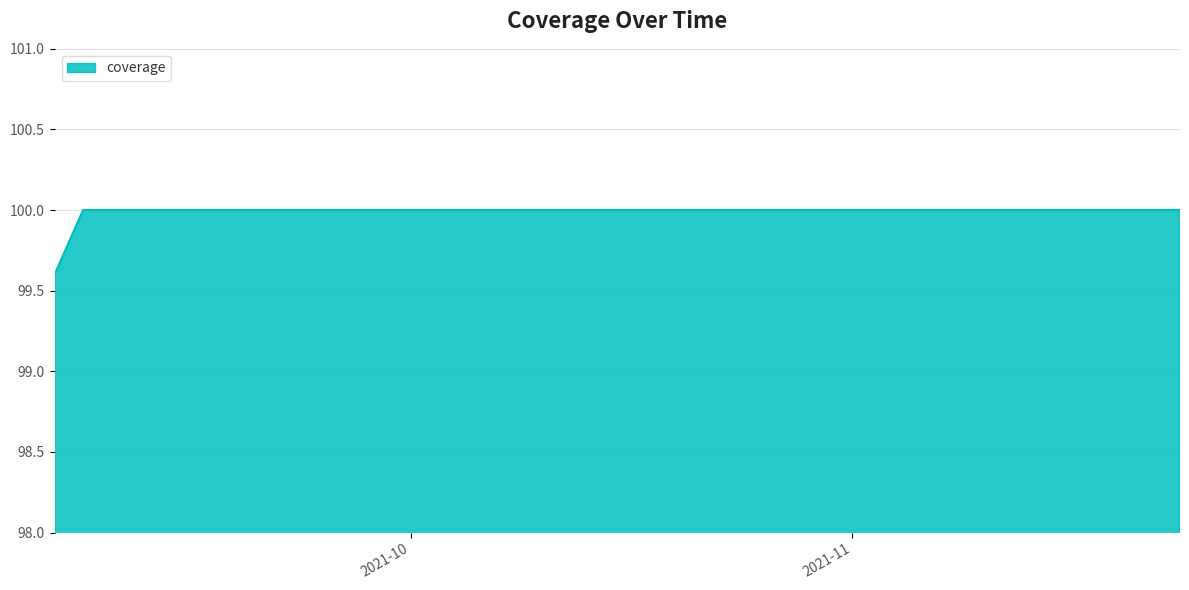

What is the difference between the maximum and minimum values?

0.4